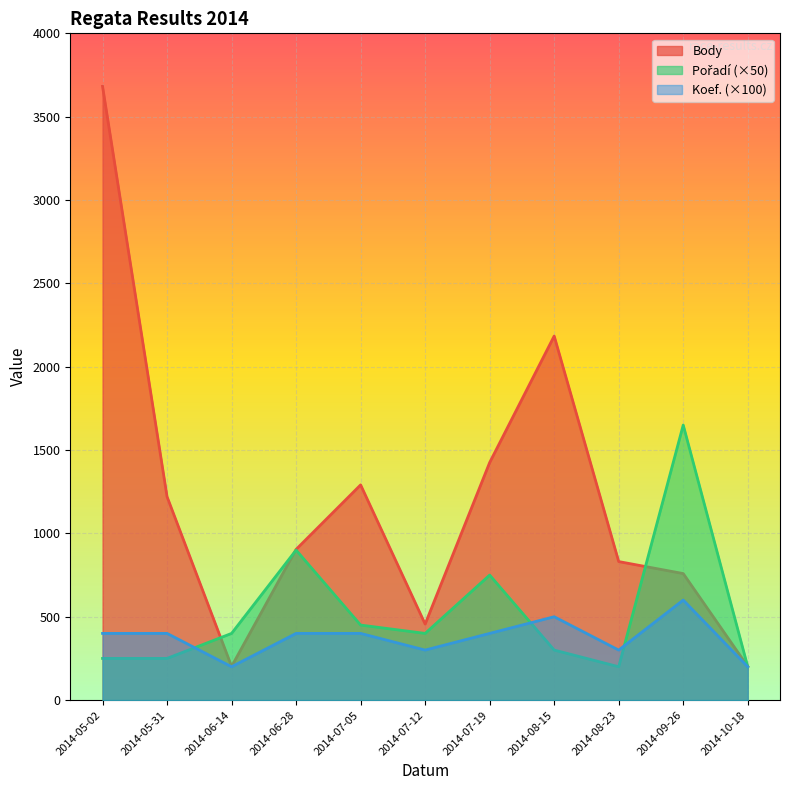

Where is the first local maximum for Body?

2014-07-05